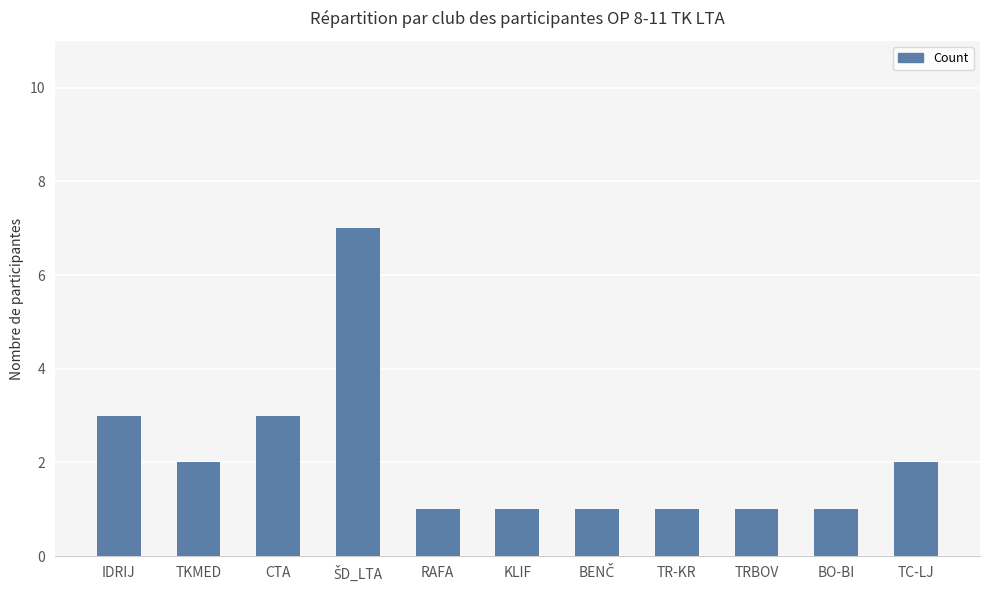

Are the bars grouped side by side (vs. stacked)?

No